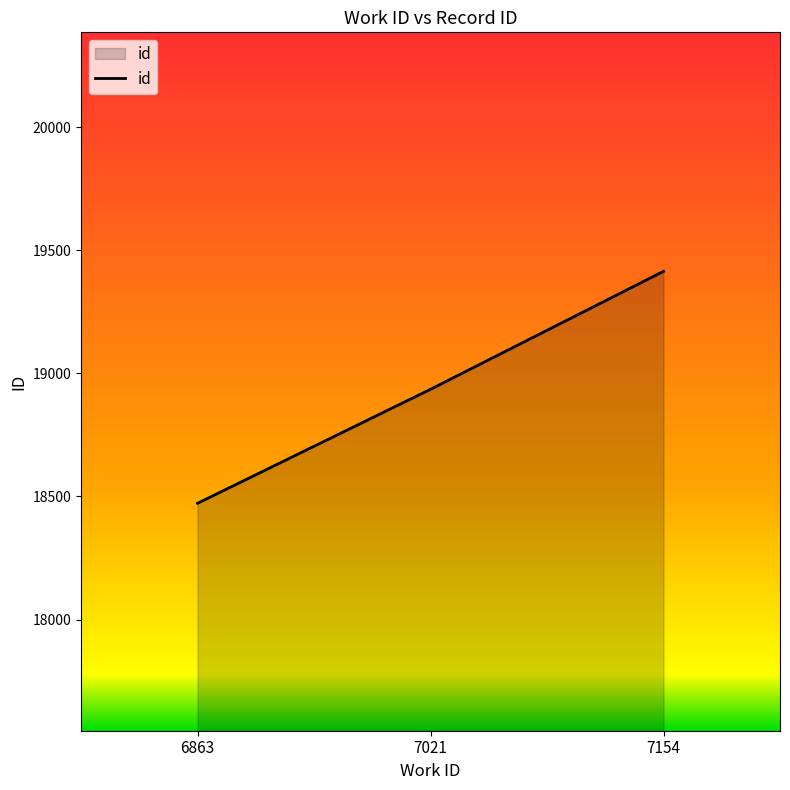

What is the change in value from 6863 to 7154?

+942